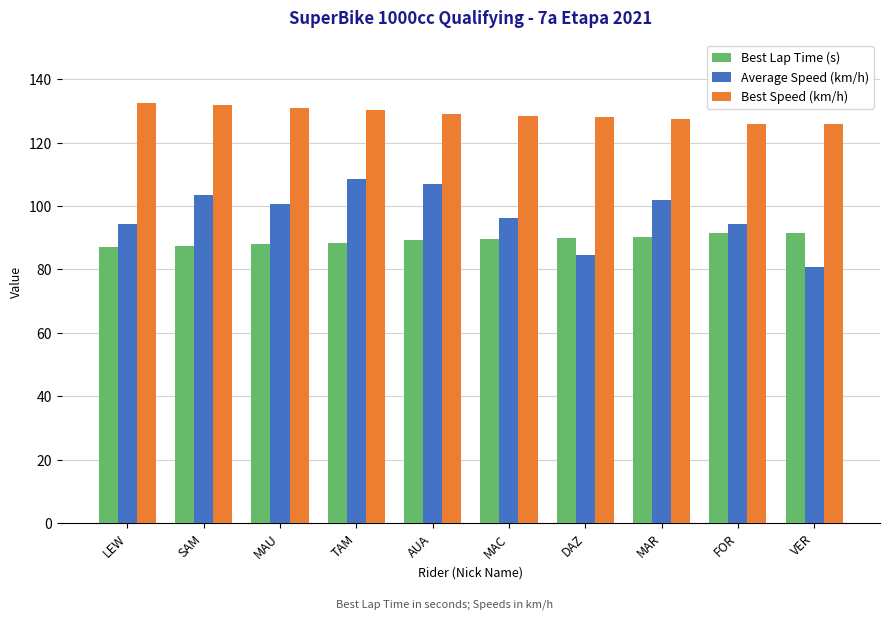

Is the value of Best Lap Time (s) at VER greater than the value of Best Speed (km/h) at FOR?

No